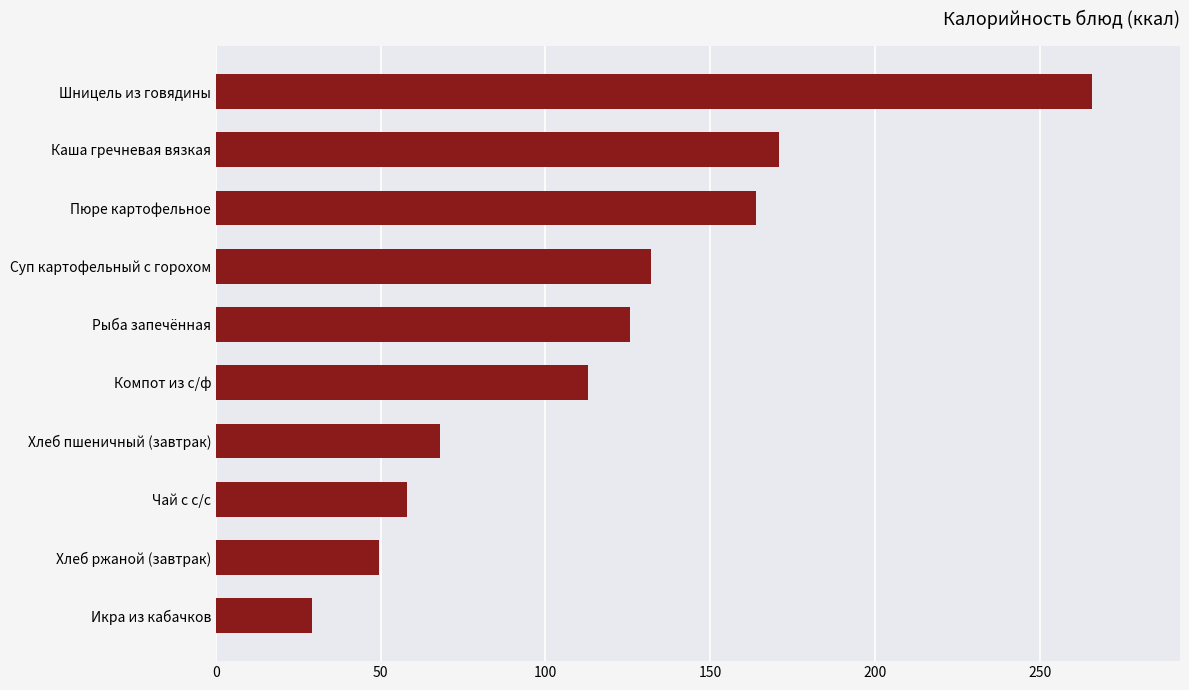

Reading bottom to top, list all the values displayed in this chart.

29.1	49.6	58.0	68.0	113.0	125.6	132.0	164.0	171.0	266.0